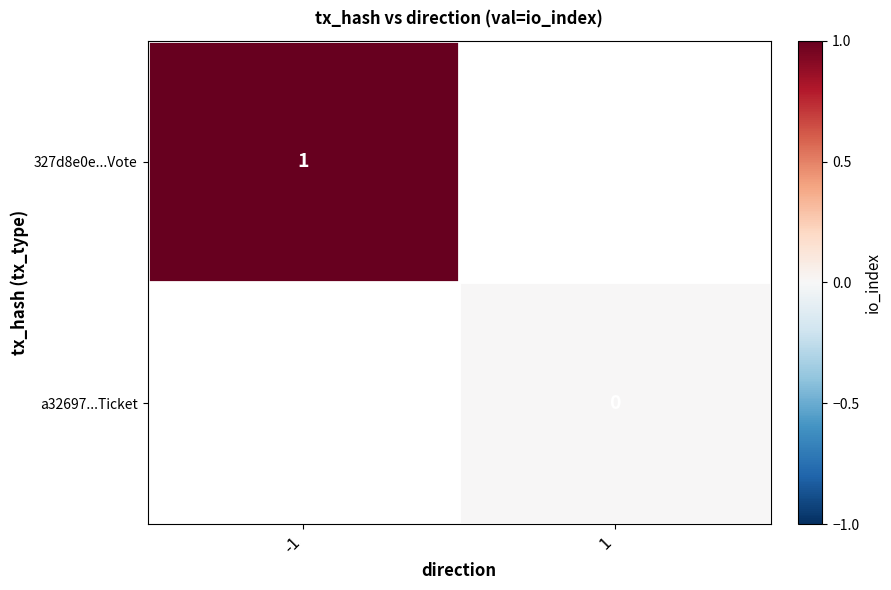

What is the greatest value displayed?

1.0